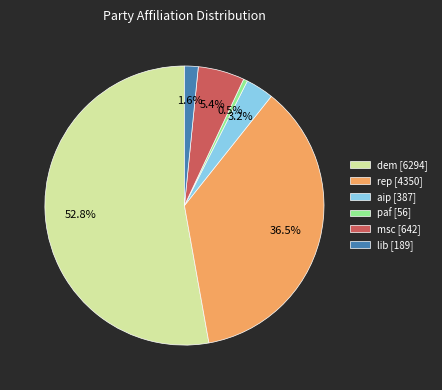

Is there any slice that represents more than half of the pie?

Yes